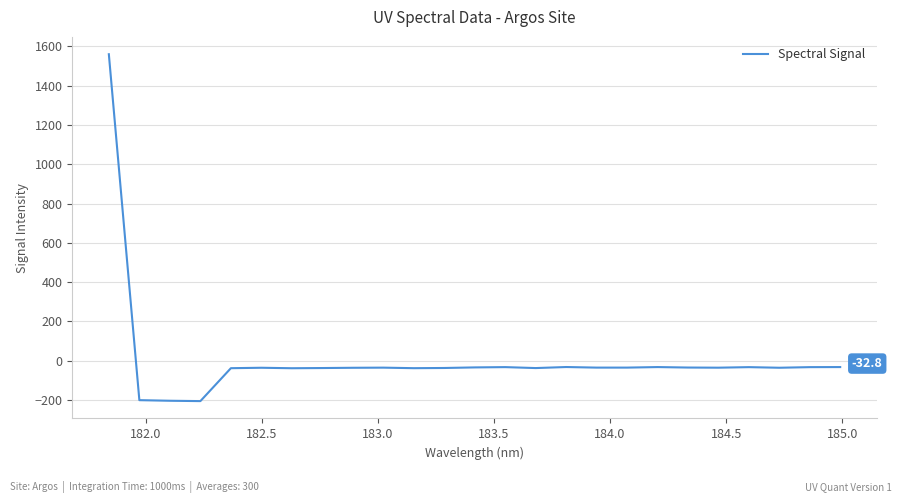

What is the smallest value displayed?

-206.2